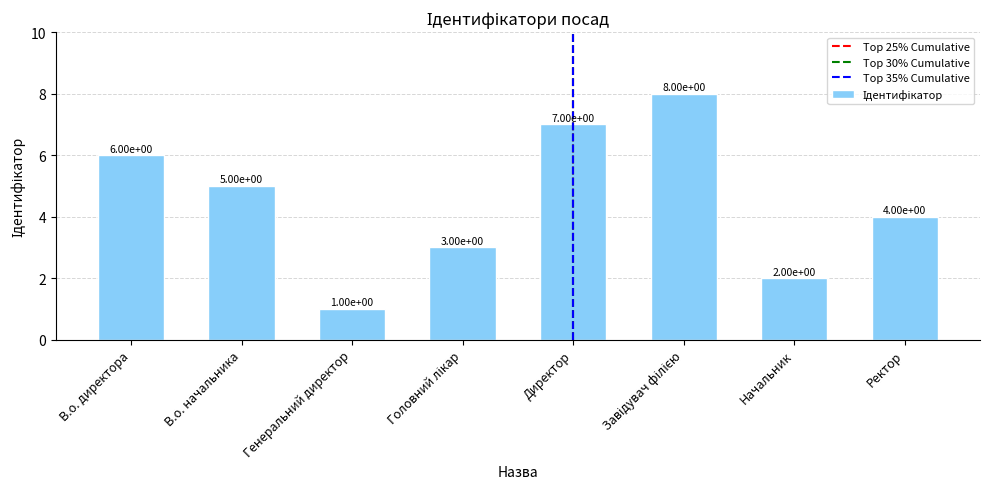

The chart shows a value of 5 at В.о. начальника. True or false?

True